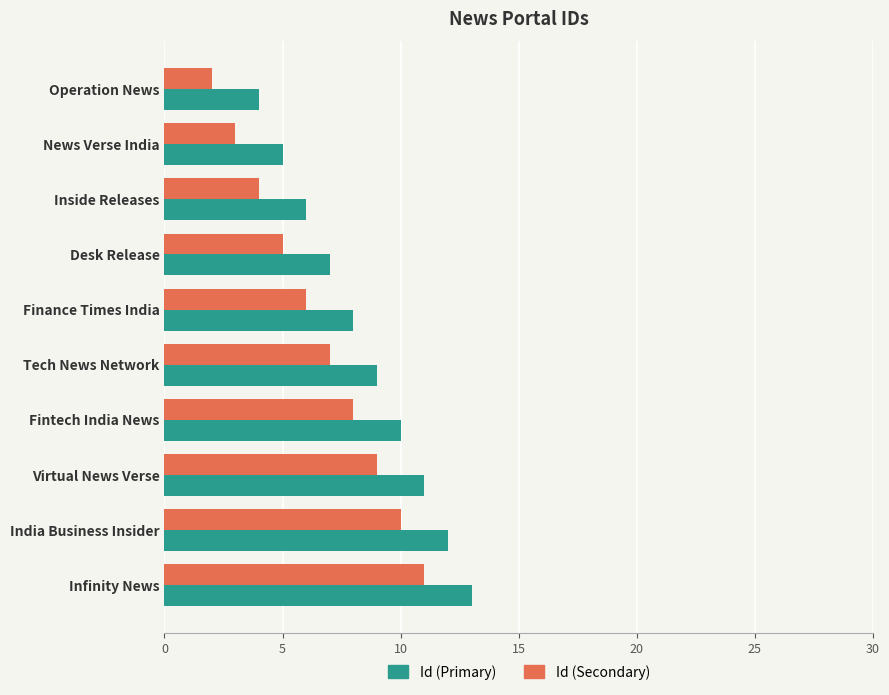

At which category is the sum across all series the highest?

Infinity News